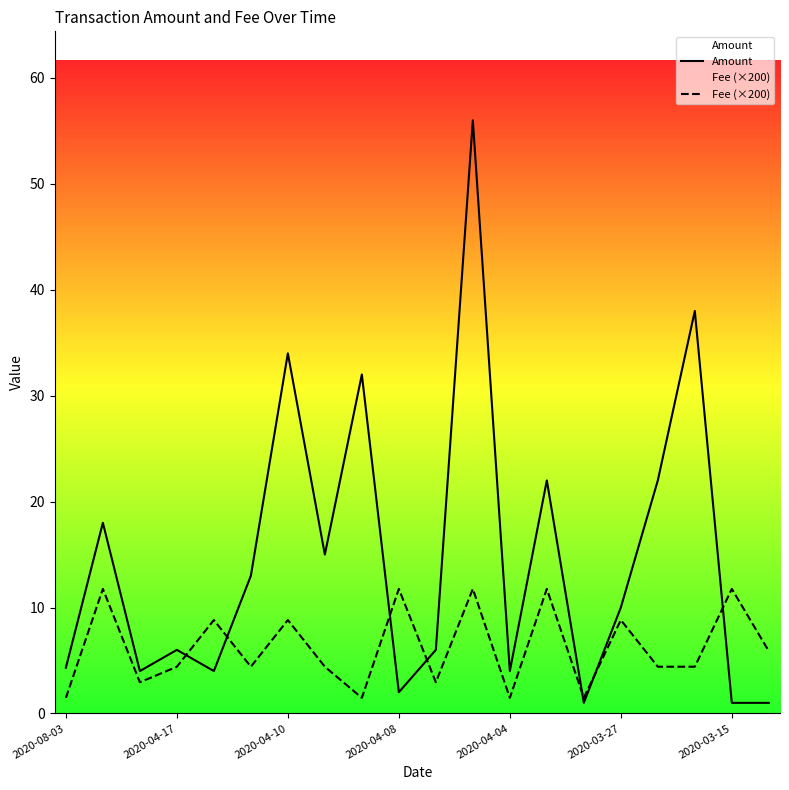

After their last crossing, which series has the higher values: Fee (×200) or Amount?

Fee (×200)